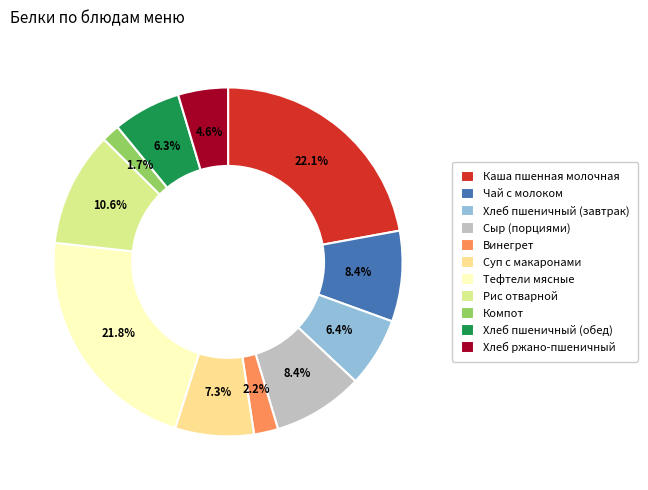

True or false: Хлеб пшеничный (завтрак) accounts for 1% of the total.

False